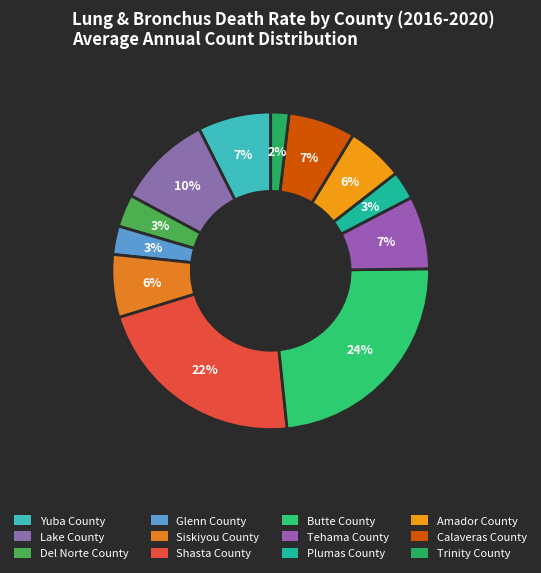

How many slices are in this pie chart?

12